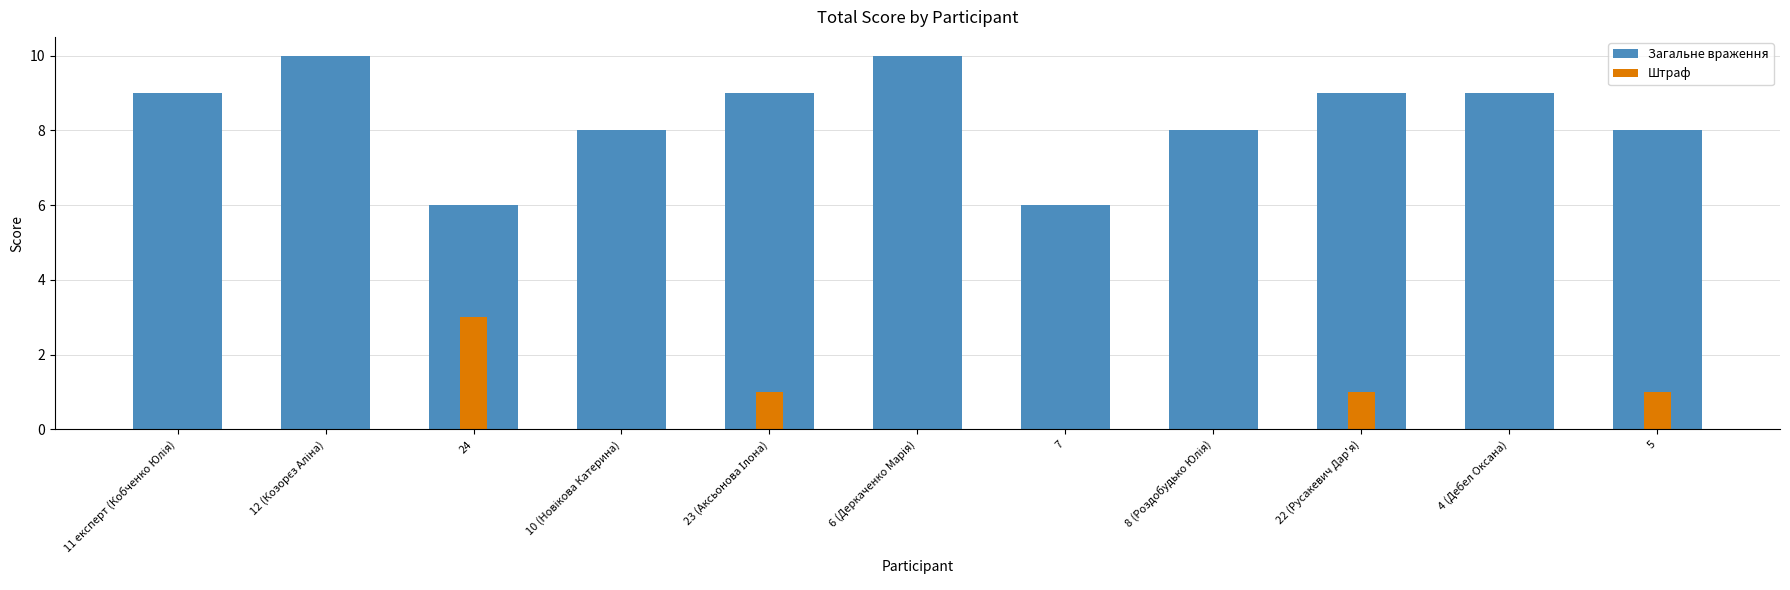

Which series has the largest total across all categories?

Загальне враження